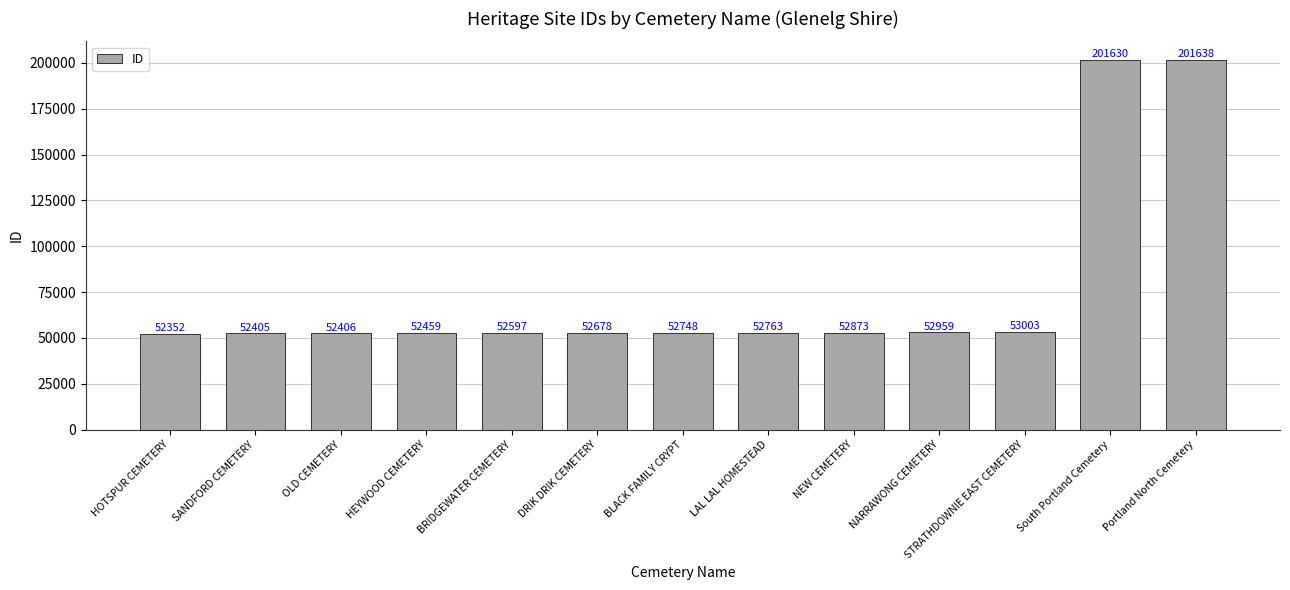

Does the chart contain stacked bars?

No